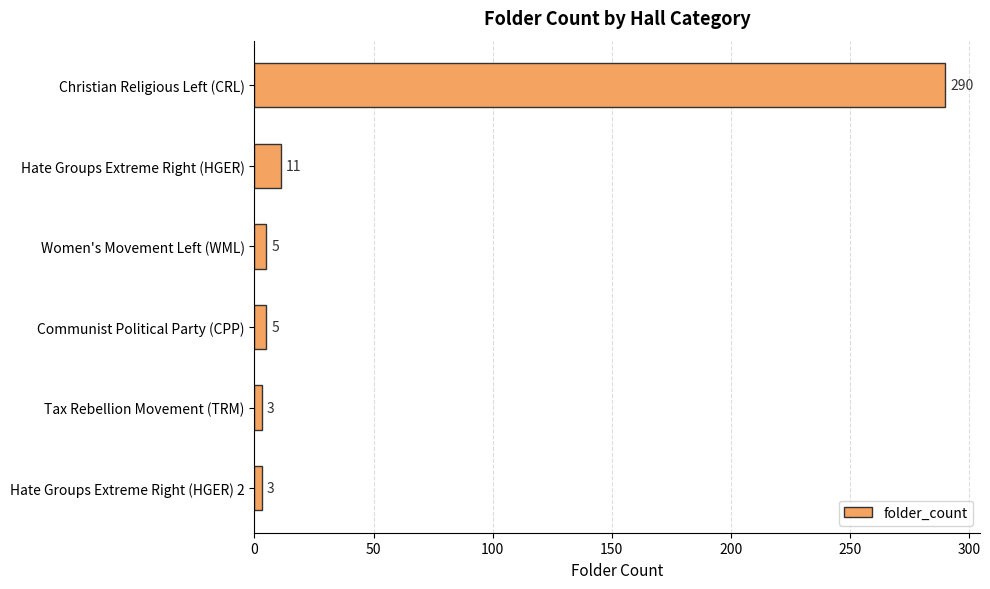

The chart shows a value of 3 at Hate Groups Extreme Right (HGER) 2. True or false?

True